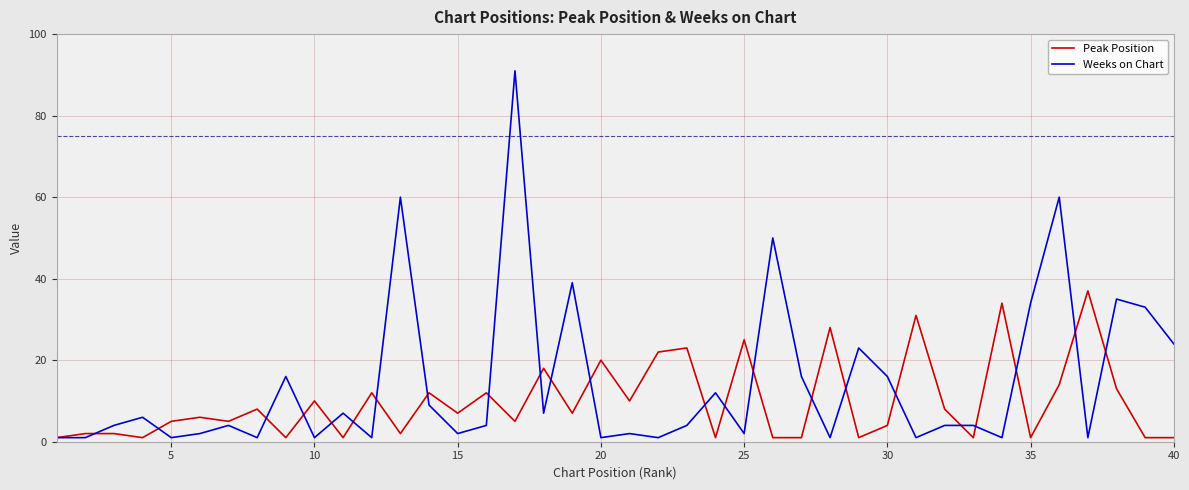

True or false: Weeks on Chart and Peak Position cross at least once.

True